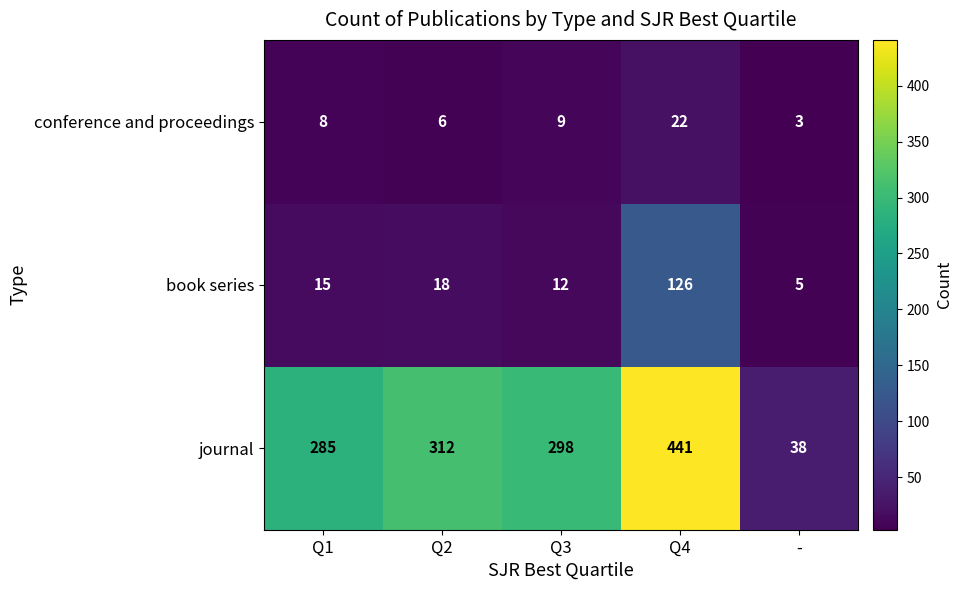

List the series in order of their peak value, highest first.

journal, book series, conference and proceedings